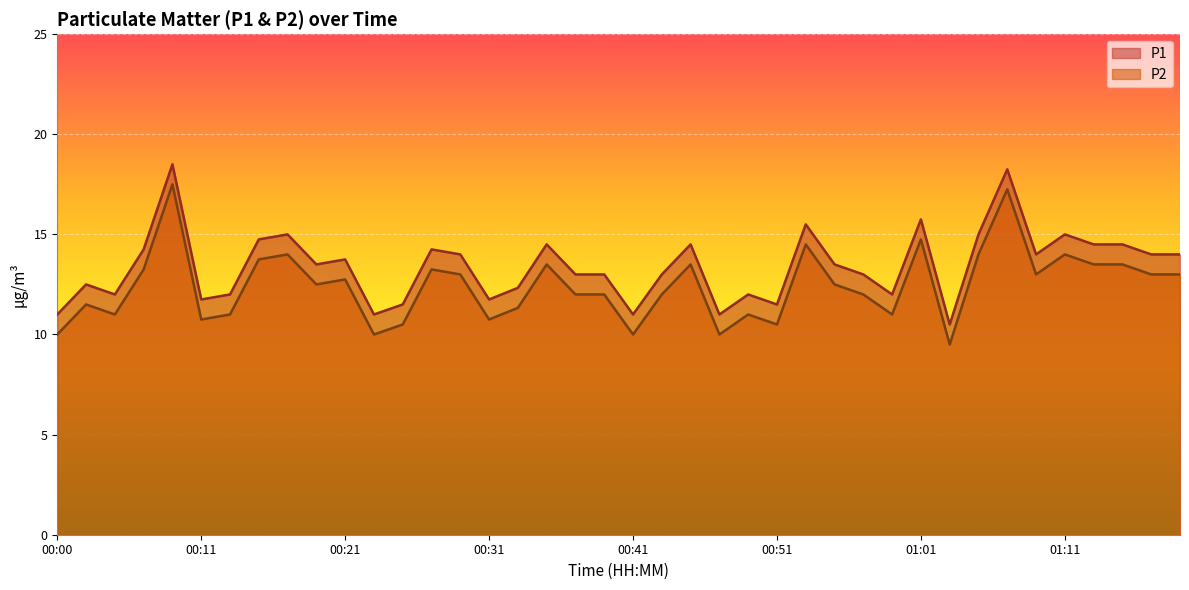

What is the difference between the highest and lowest values at 00:13?

1.0